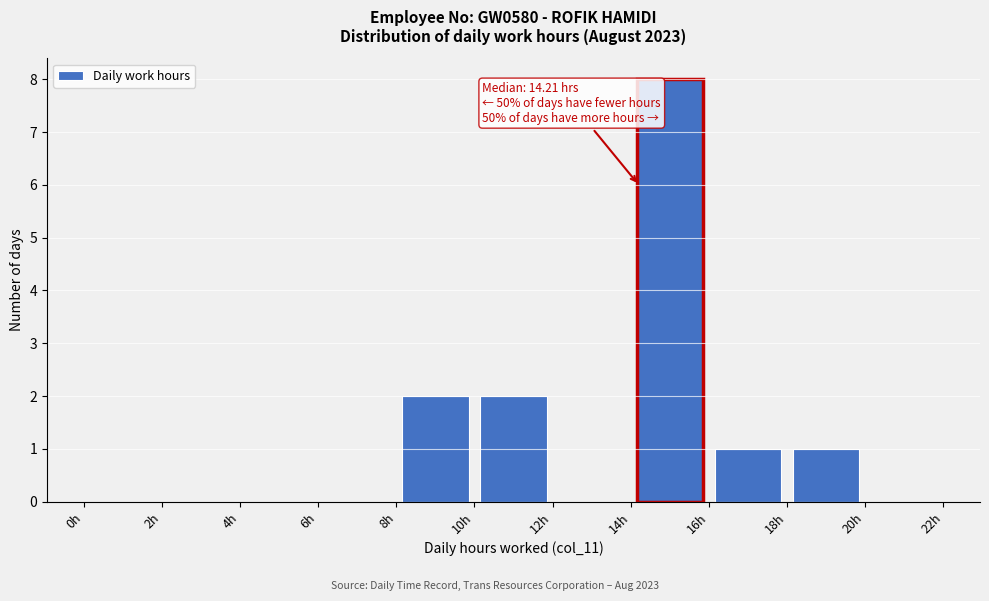

Over which range of the x-axis is the bar tallest?

14 to 16